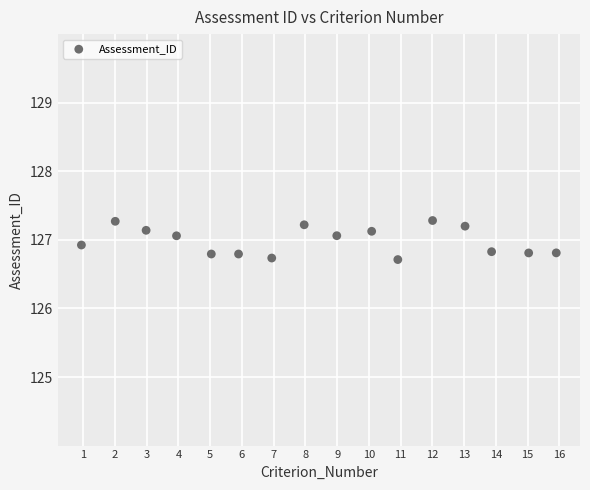

What is the range of X values (max minus min)?

15.0